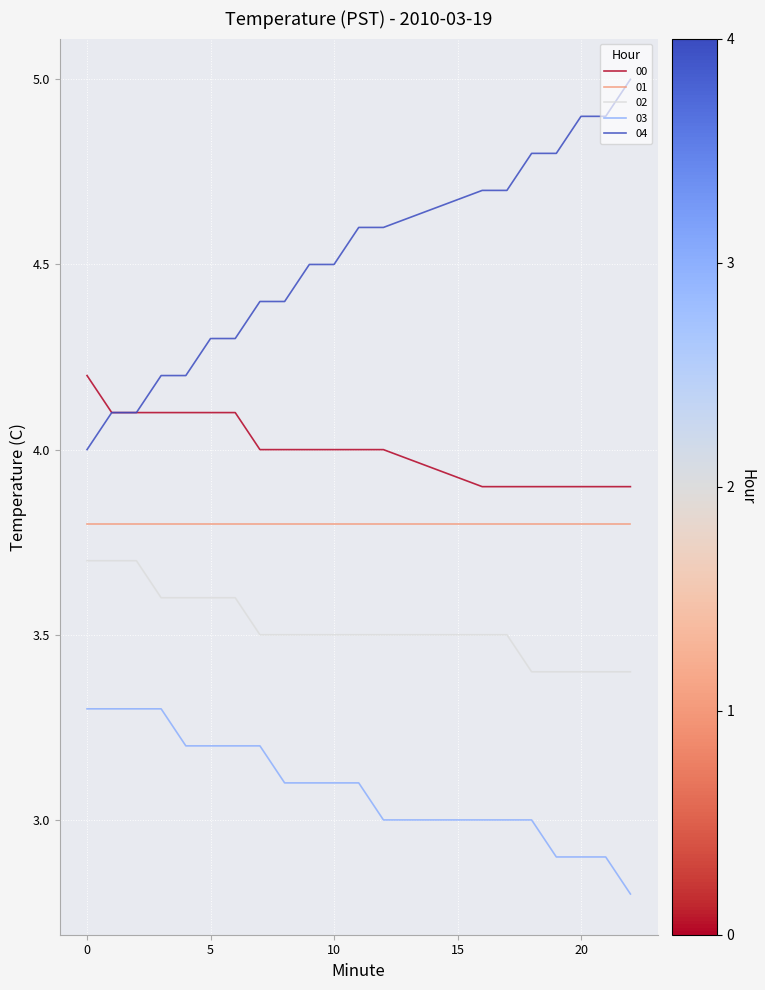

How many 02 values are between 3 and 4?

20